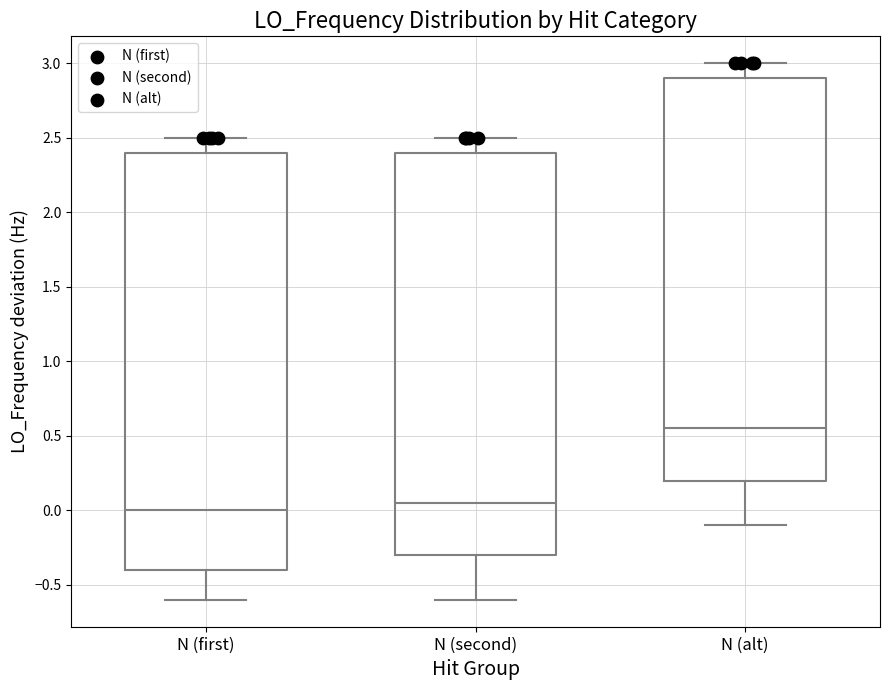

Reading left to right, read every box against the y-axis: the position of its median line, the range the box covers, and the ends of its whiskers. The values are not printed on the chart, so give them approximately, as read against the axis.

N (first): median 0.00, box -0.40 to 2.40, whiskers -0.60 to 2.50
N (second): median 0.05, box -0.30 to 2.40, whiskers -0.60 to 2.50
N (alt): median 0.55, box 0.20 to 2.90, whiskers -0.10 to 3.00